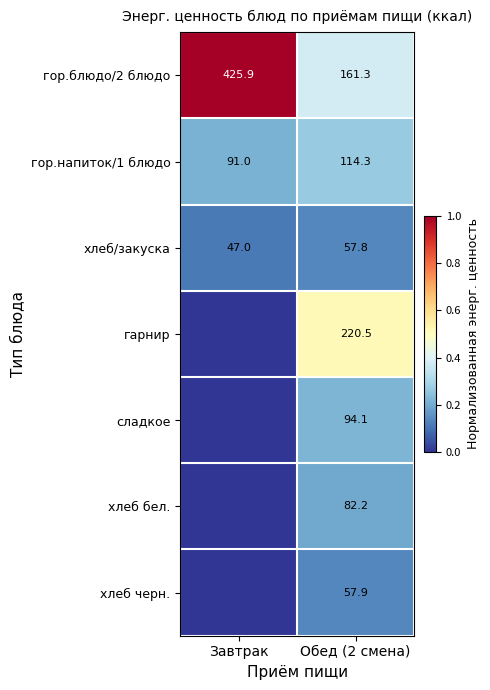

At which category does the chart reach its minimum across all series?

Завтрак